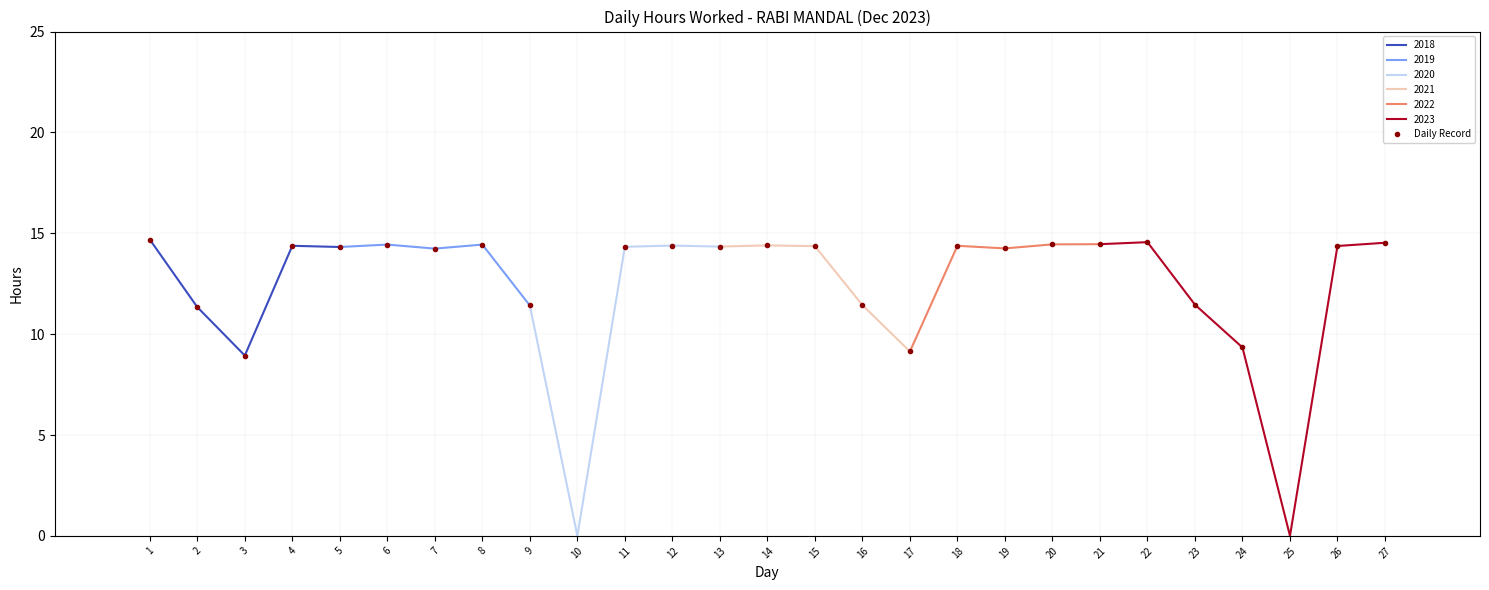

What is the value of the 18th point from the left?

14.2